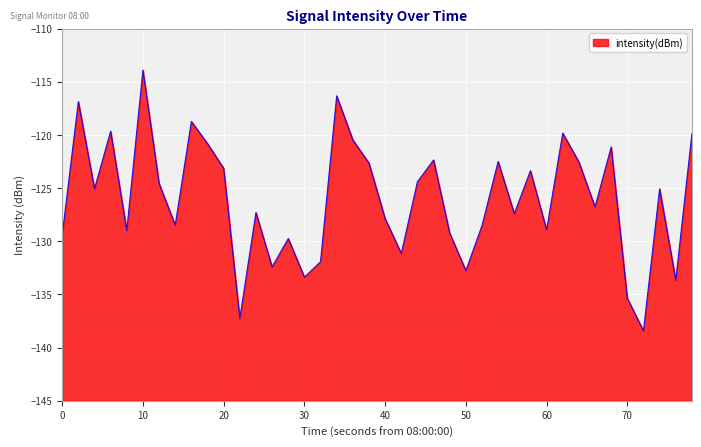

What is the smallest value displayed?

-138.4